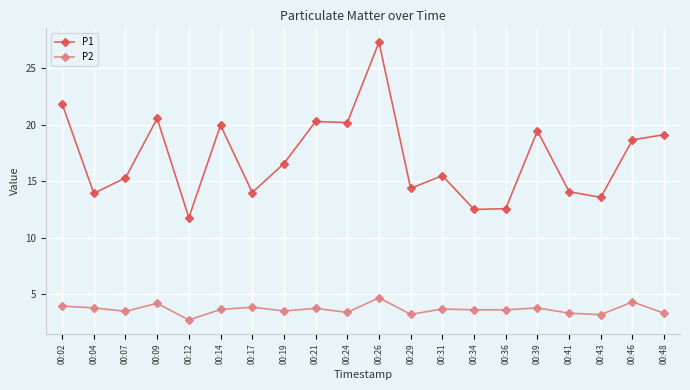

True or false: P2 has more than 1 points higher than both neighbors.

True